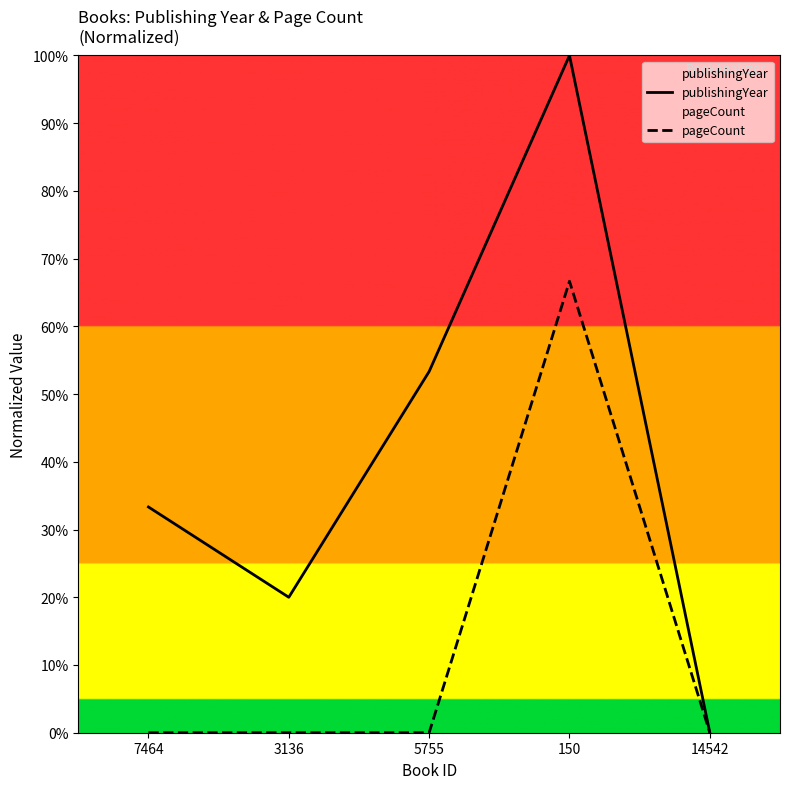

What position from the left is 5755?

3